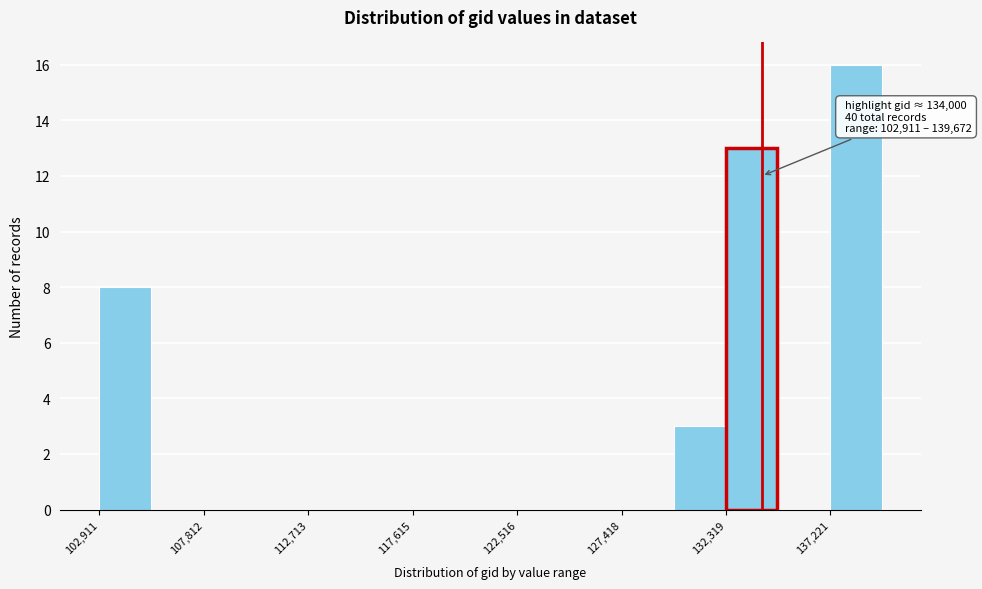

Which range on the x-axis has the tallest bar?

137000 to 139500